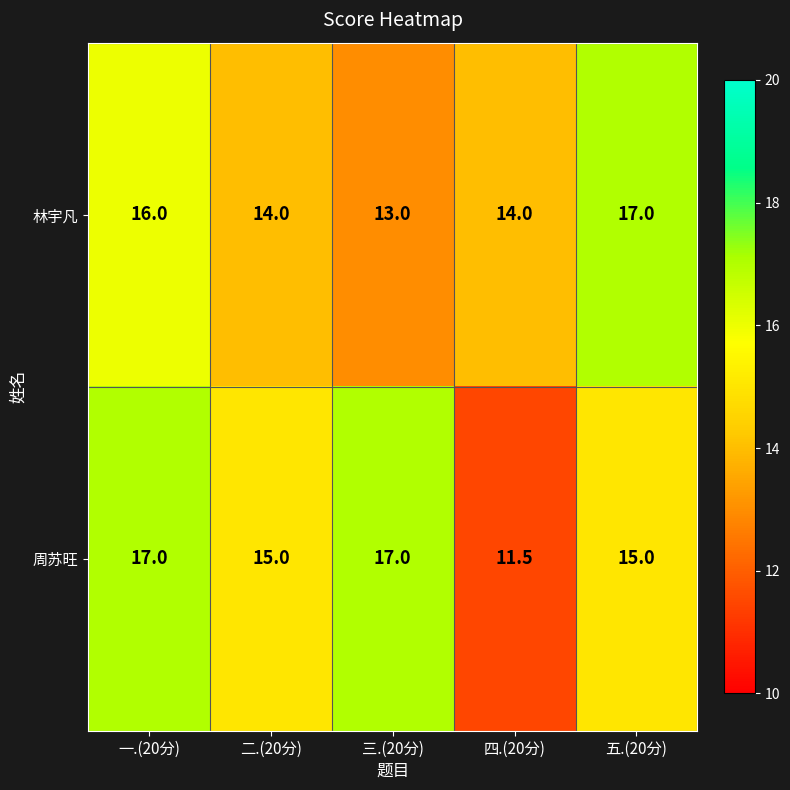

Reading left to right, transcribe all the data shown in this chart.

林宇凡: 16.0	14.0	13.0	14.0	17.0
周苏旺: 17.0	15.0	17.0	11.5	15.0